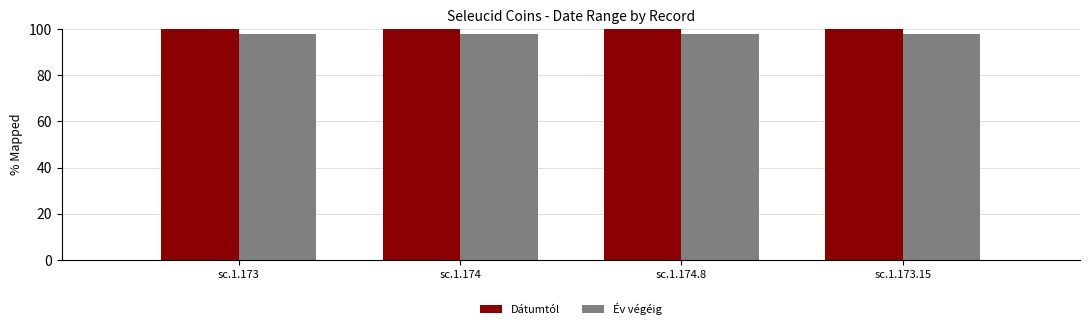

What is the spread (max minus min) of values at sc.1.174.8?

2.0